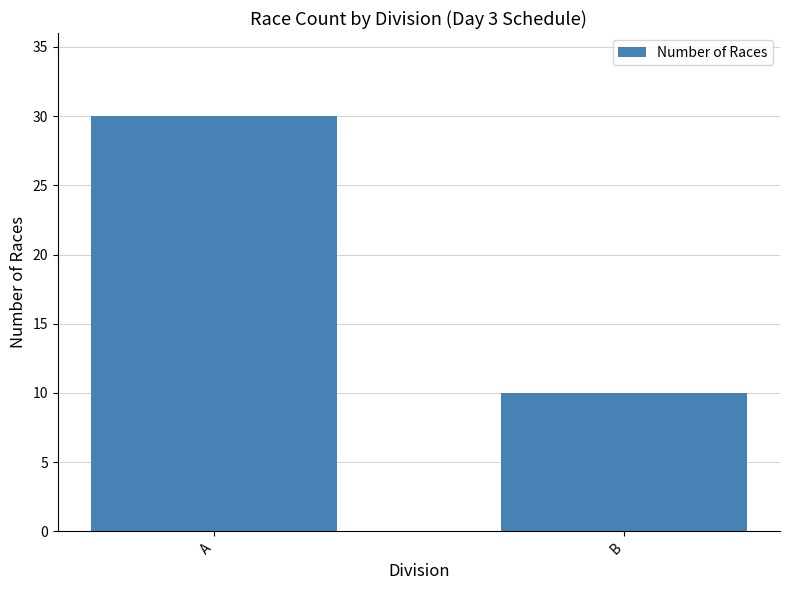

True or false: the data shows 4 at B.

False